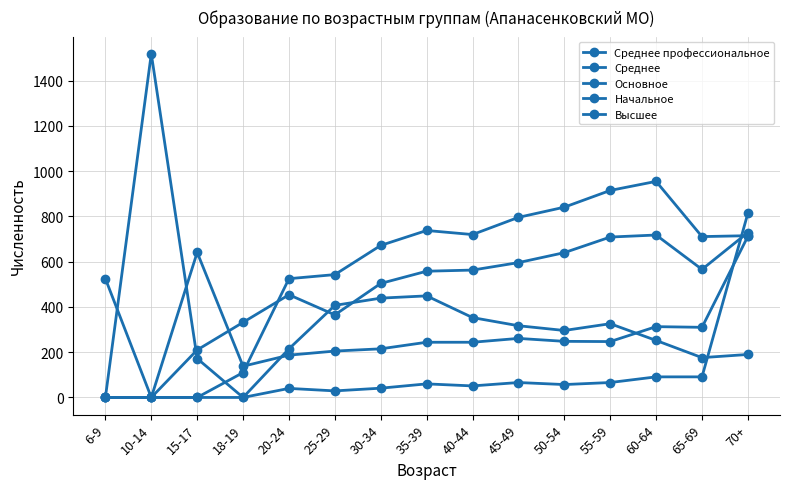

List the labels in order of Высшее value, largest first.

35-39, 30-34, 25-29, 40-44, 55-59, 45-49, 50-54, 60-64, 20-24, 70+, 65-69, 6-9, 10-14, 15-17, 18-19